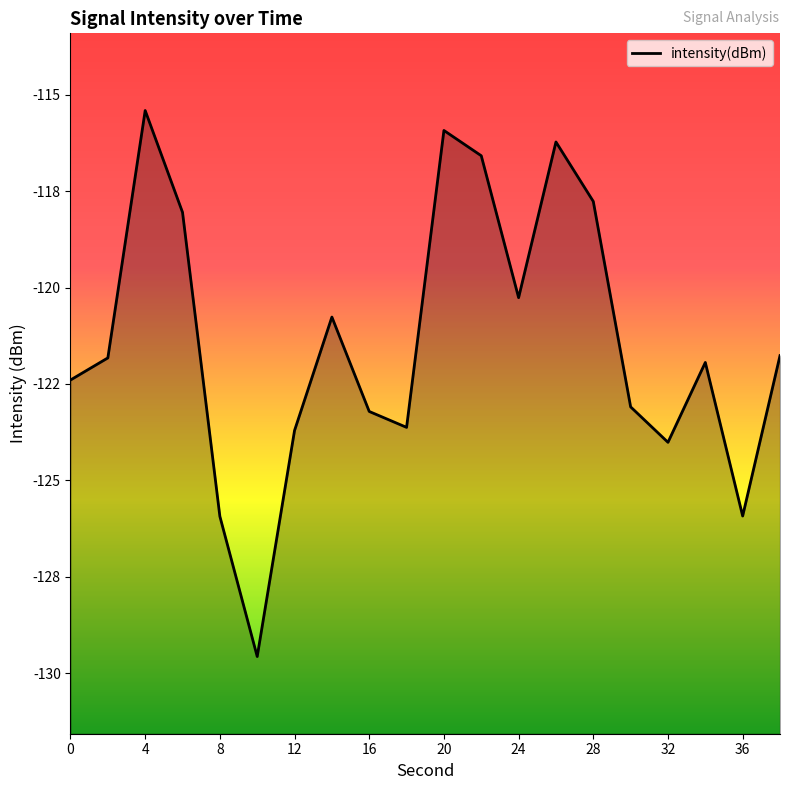

Does the chart display data point markers on the line(s)?

No